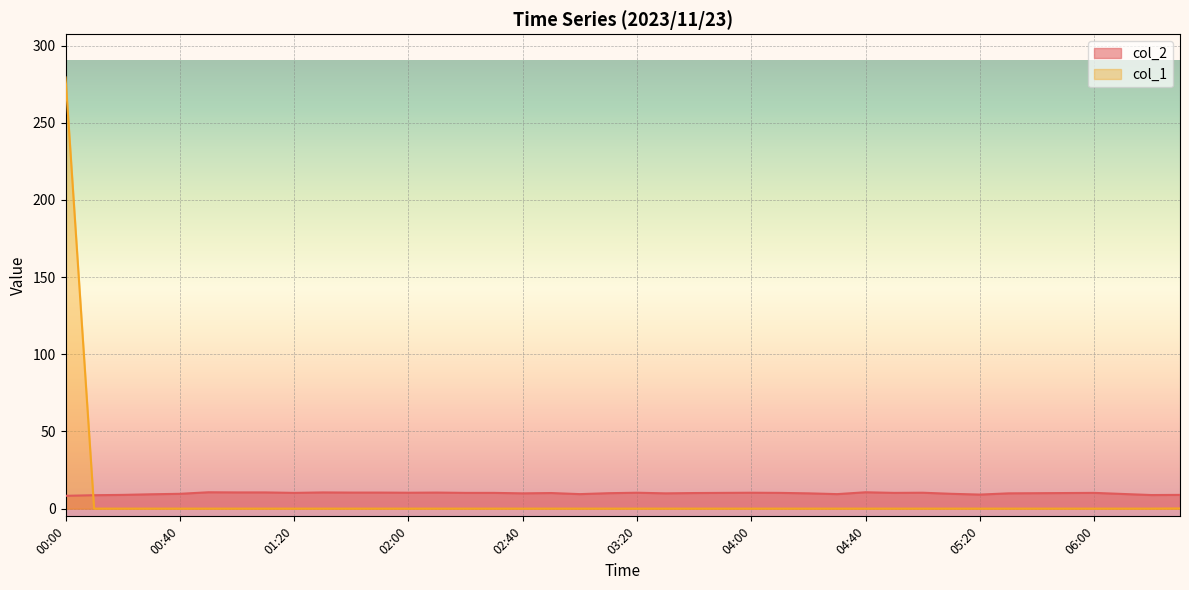

How many series are shown in this chart?

2